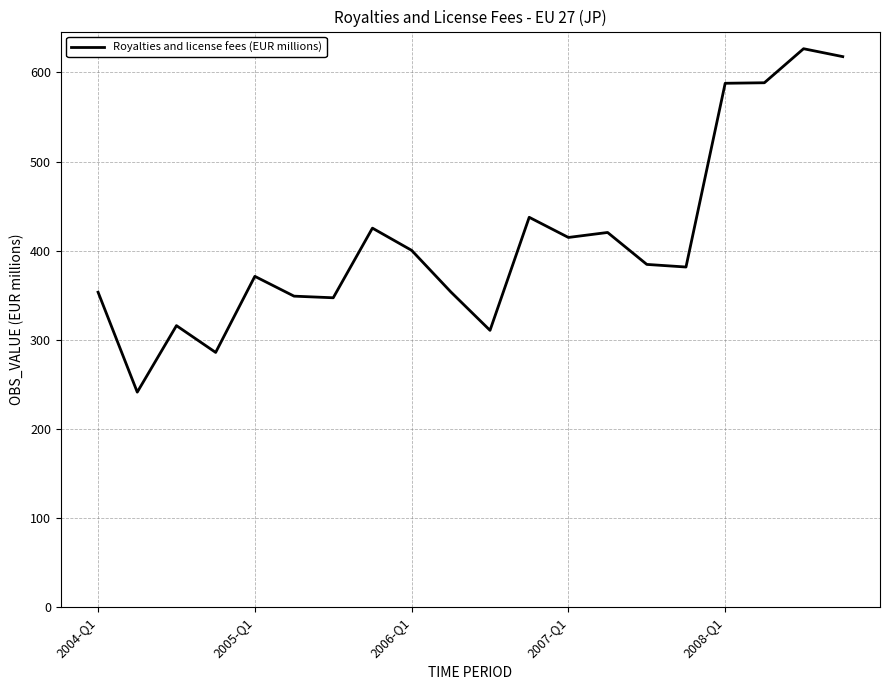

What is the greatest value displayed?

626.7